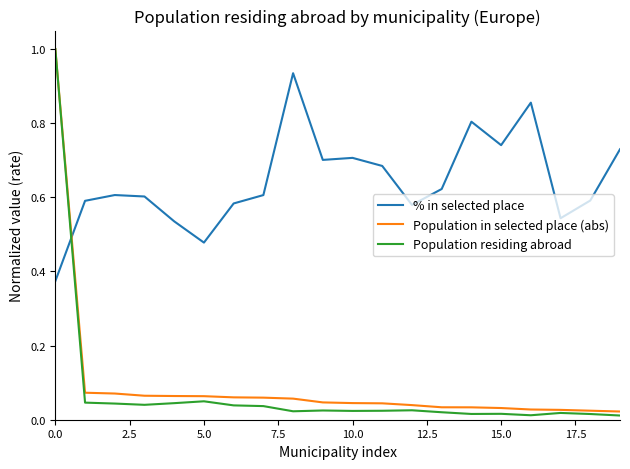

Which series has the widest spread of values?

Population residing abroad